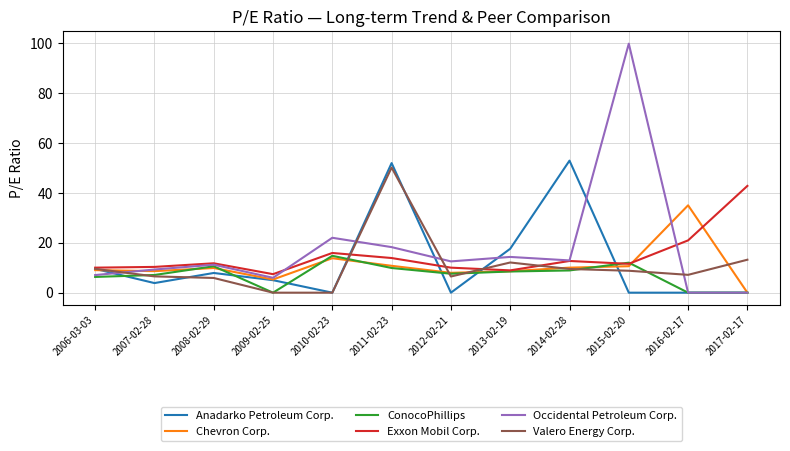

At which label is Anadarko Petroleum Corp. closest to 26?

2013-02-19